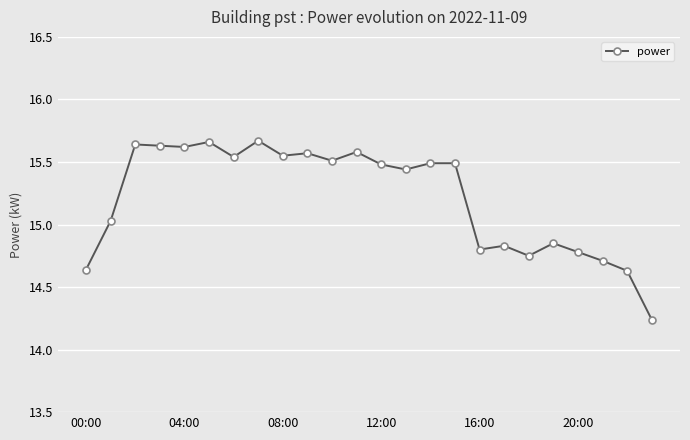

What is the sum of all values?

365.1